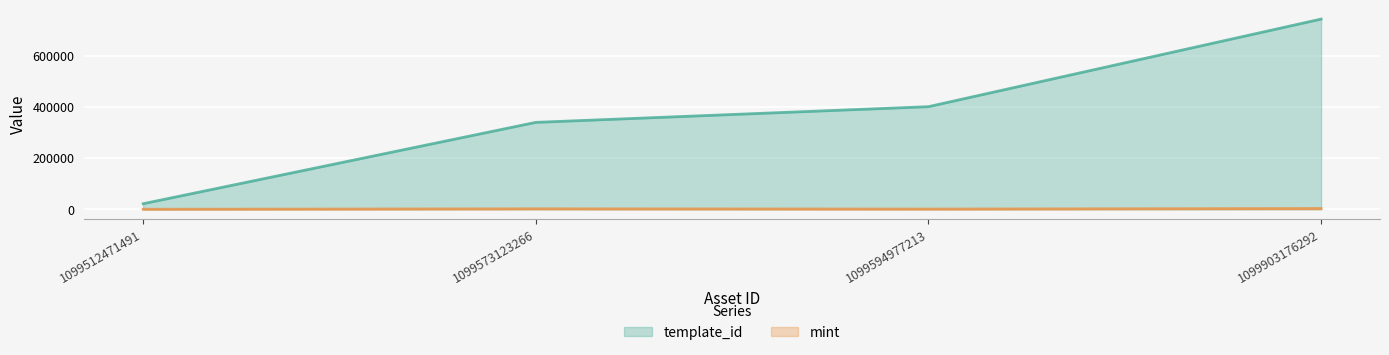

True or false: template_id and mint cross at least once.

False